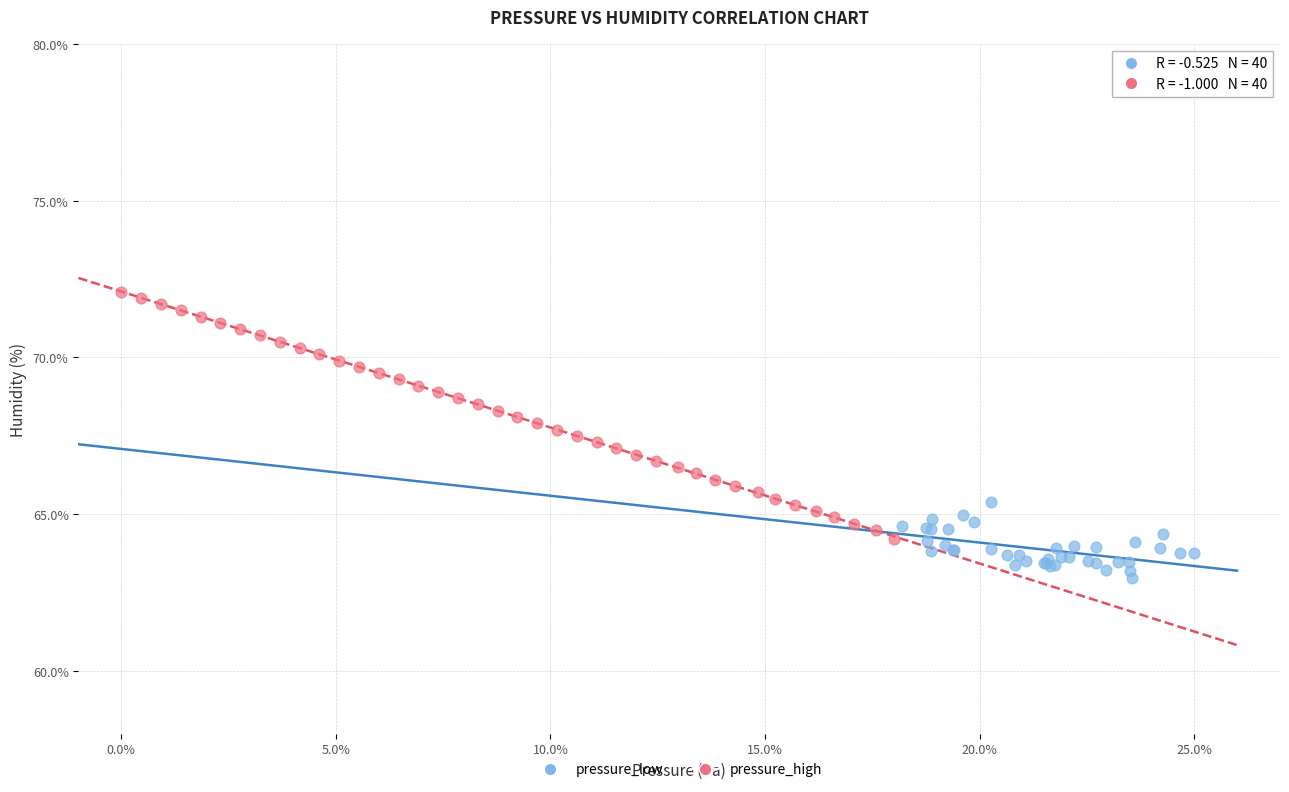

Which series has the largest Y range (max minus min)?

pressure_high